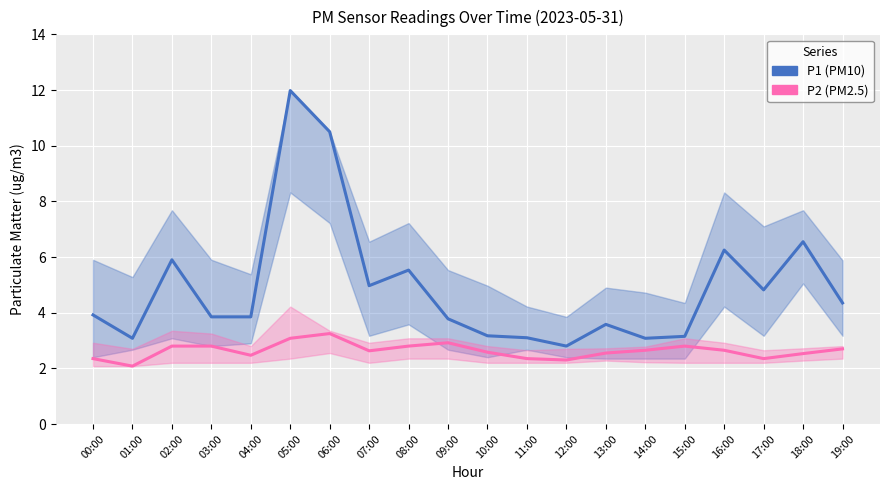

Reading left to right, extract all data points from this chart.

P1 (PM10): 00:00=3.9	01:00=3.1	02:00=5.9	03:00=3.9	04:00=3.9	05:00=12.0	06:00=10.5	07:00=5.0	08:00=5.5	09:00=3.8	10:00=3.2	11:00=3.1	12:00=2.8	13:00=3.6	14:00=3.1	15:00=3.1	16:00=6.2	17:00=4.8	18:00=6.5	19:00=4.3
P2 (PM2.5): 00:00=2.4	01:00=2.1	02:00=2.8	03:00=2.8	04:00=2.5	05:00=3.1	06:00=3.2	07:00=2.6	08:00=2.8	09:00=2.9	10:00=2.6	11:00=2.4	12:00=2.3	13:00=2.5	14:00=2.6	15:00=2.8	16:00=2.6	17:00=2.4	18:00=2.5	19:00=2.7